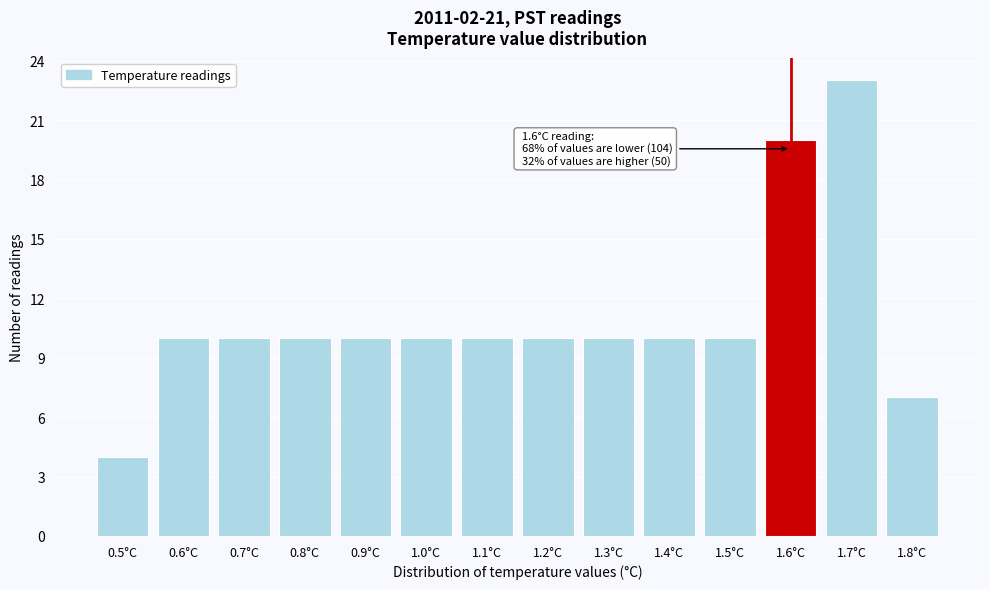

Reading left to right, extract all data points from this chart.

0.5°C=4	0.6°C=10	0.7°C=10	0.8°C=10	0.9°C=10	1.0°C=10	1.1°C=10	1.2°C=10	1.3°C=10	1.4°C=10	1.5°C=10	1.6°C=20	1.7°C=23	1.8°C=7